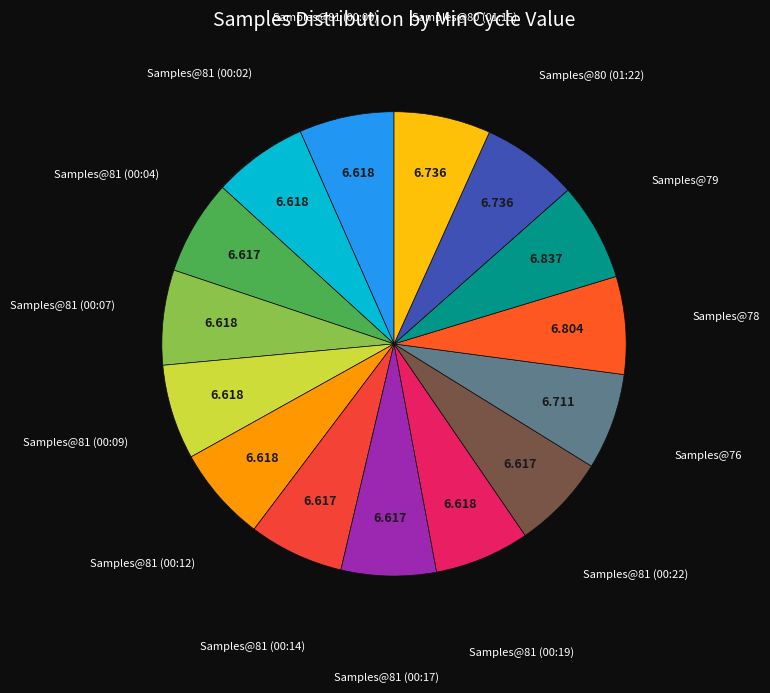

Is there any slice that represents more than half of the pie?

No